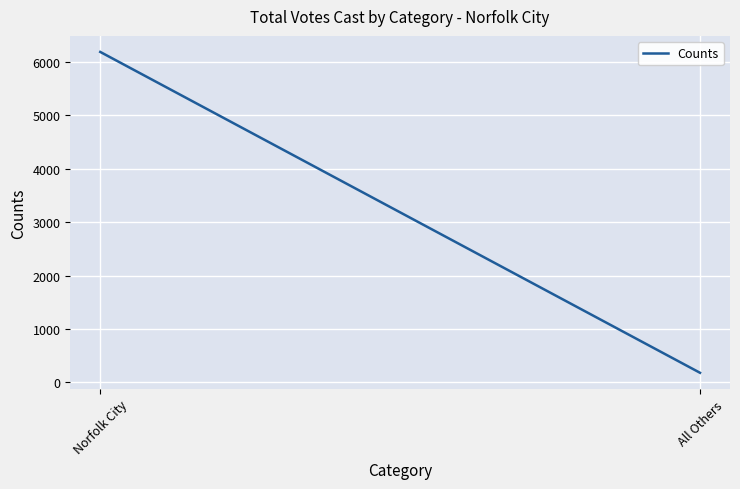

Reading left to right, transcribe all the data shown in this chart.

6188	179